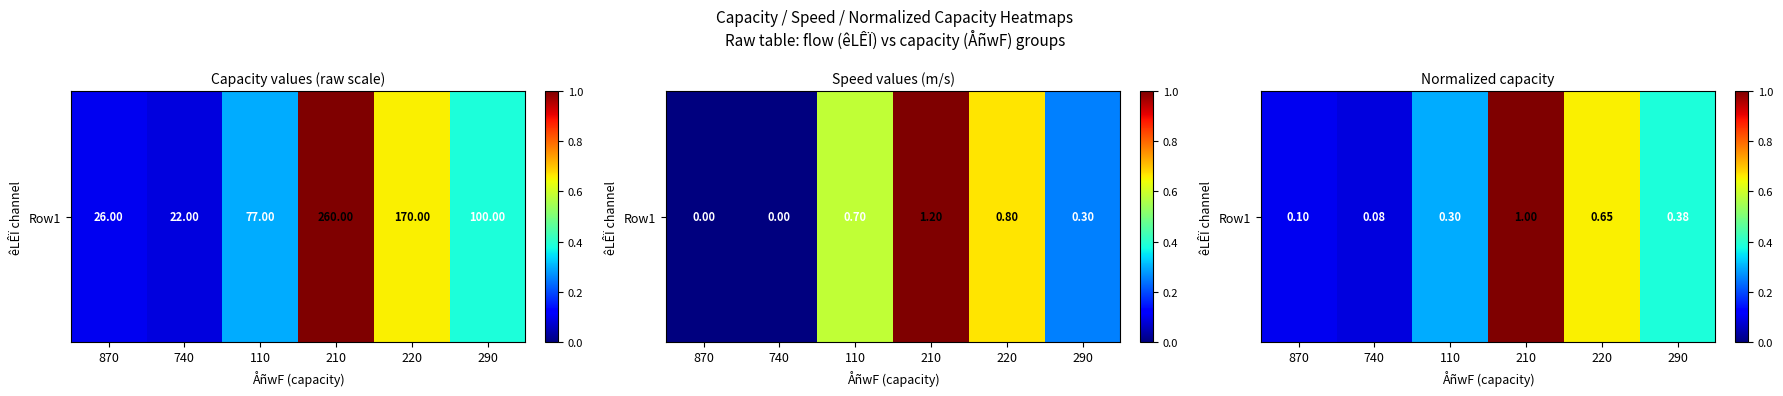

How many series are shown in this chart?

1